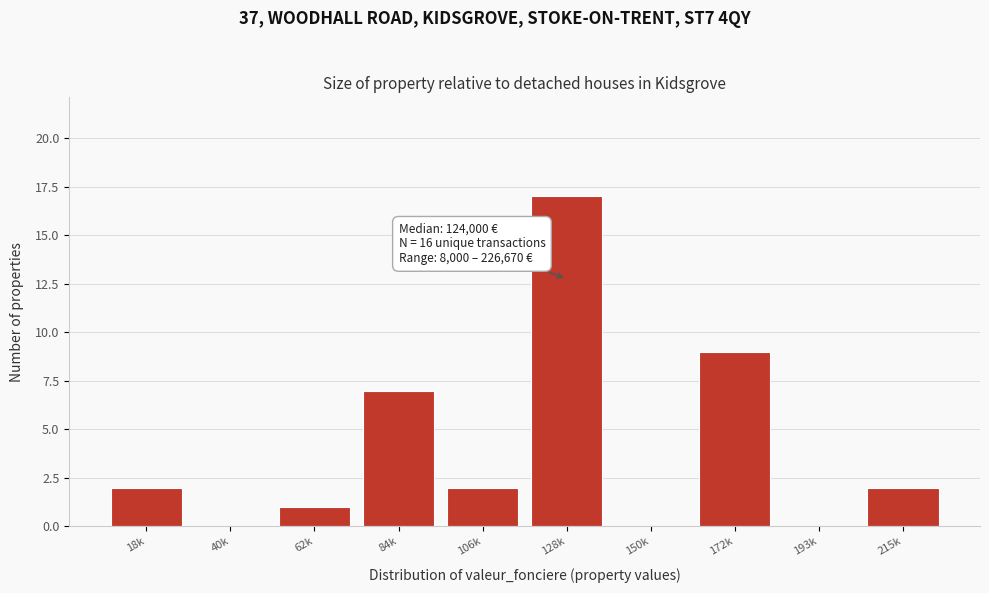

Reading left to right, transcribe all the data shown in this chart.

18k=2	40k=0	62k=1	84k=7	106k=2	128k=17	150k=0	172k=9	193k=0	215k=2